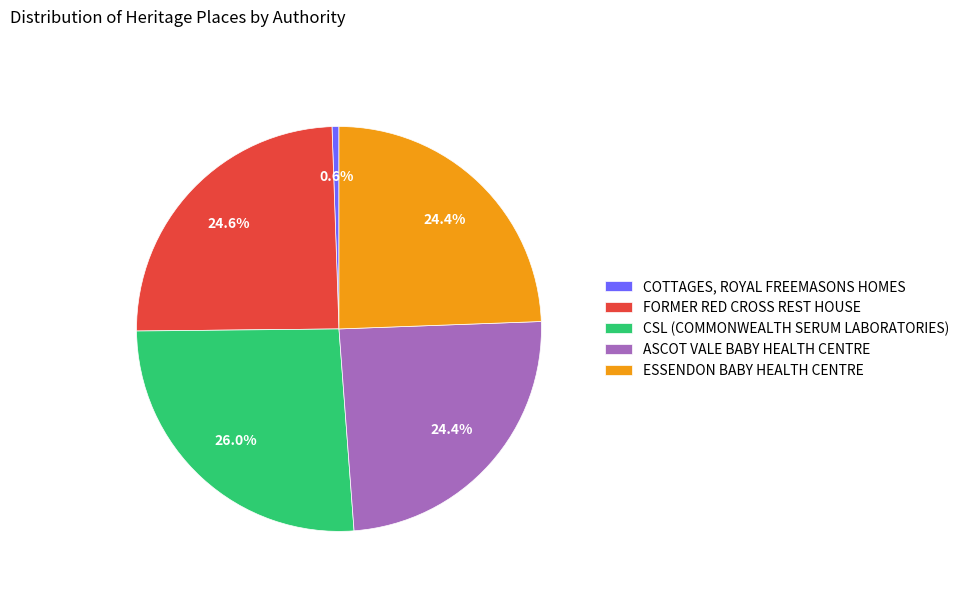

Is there any slice that represents more than half of the pie?

No